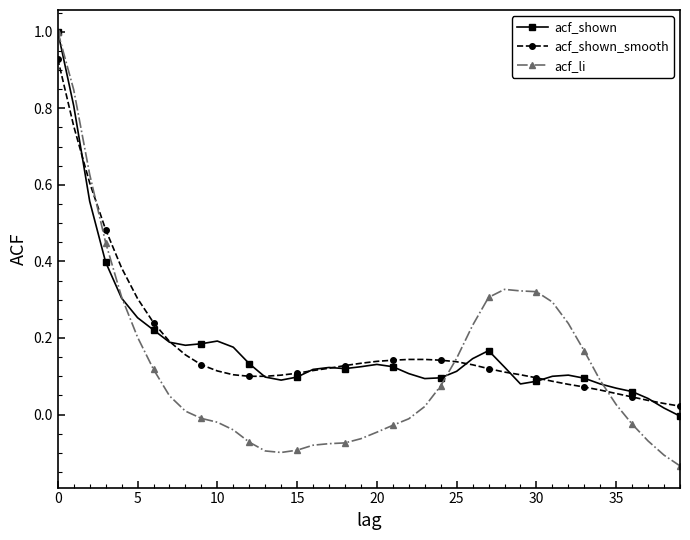

Which series has the widest spread of values?

acf_li